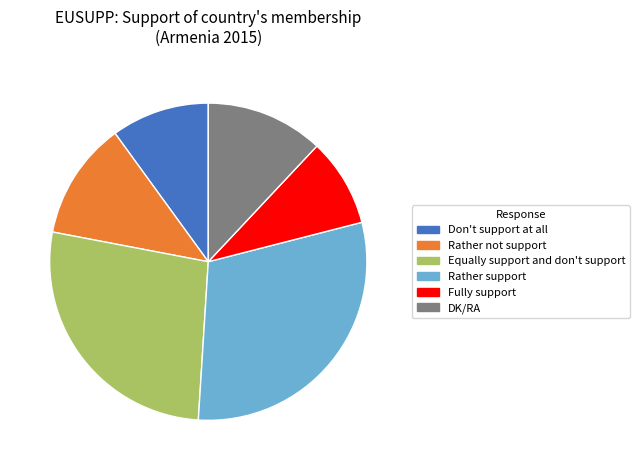

Is it true that Rather support is 30% of the pie?

True